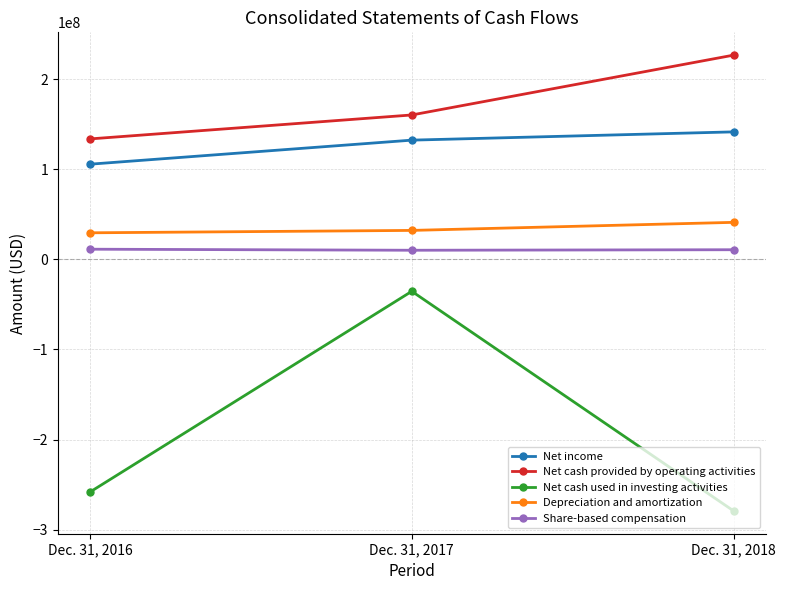

What is the spread (max minus min) of values at Dec. 31, 2016?

392270000